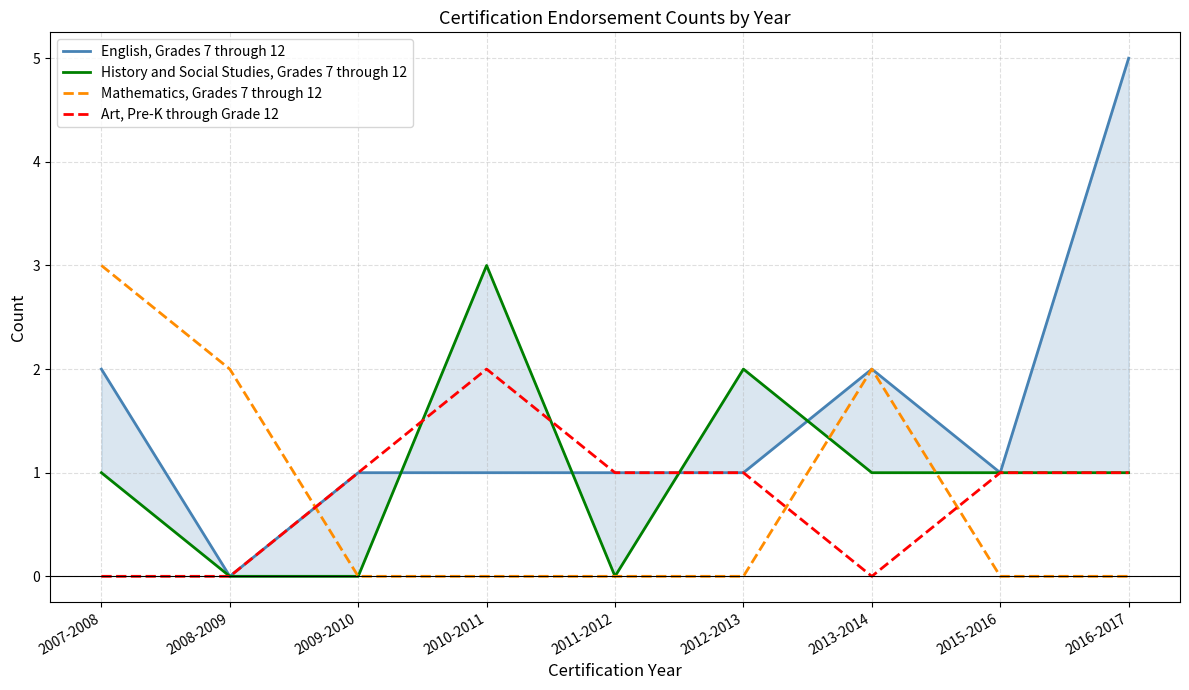

What is the approximate value of Art, Pre-K through Grade 12 at 2011-2012?

1